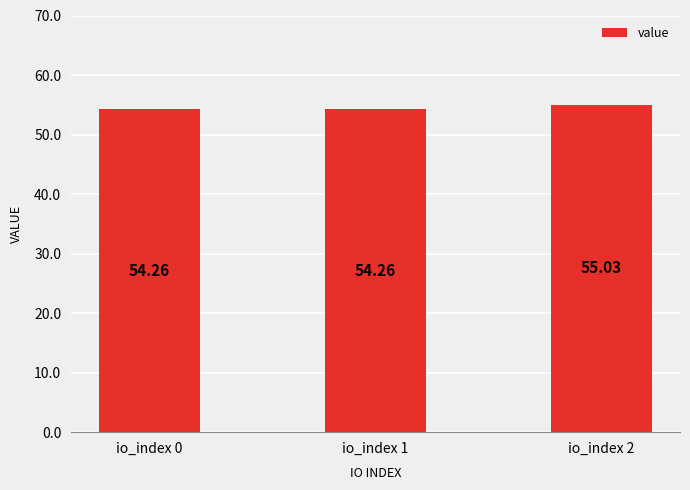

What is the sum of all values?

163.5